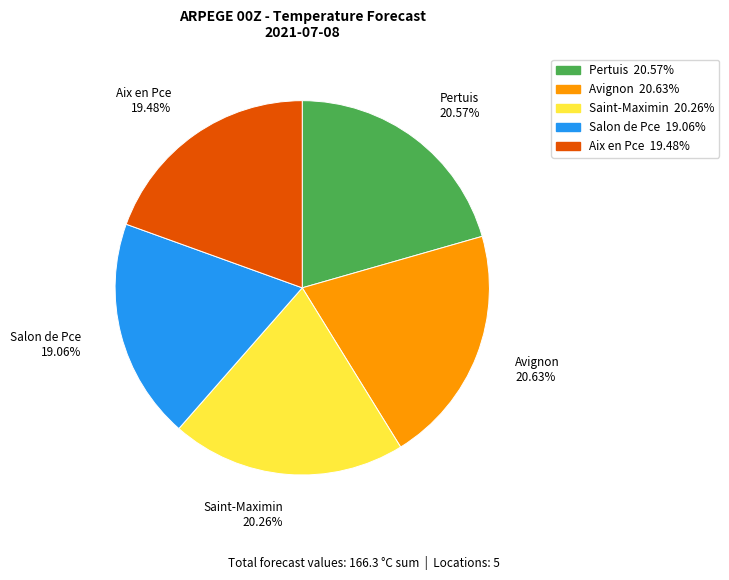

The Saint-Maximin slice represents 30% of the pie. True or false?

False